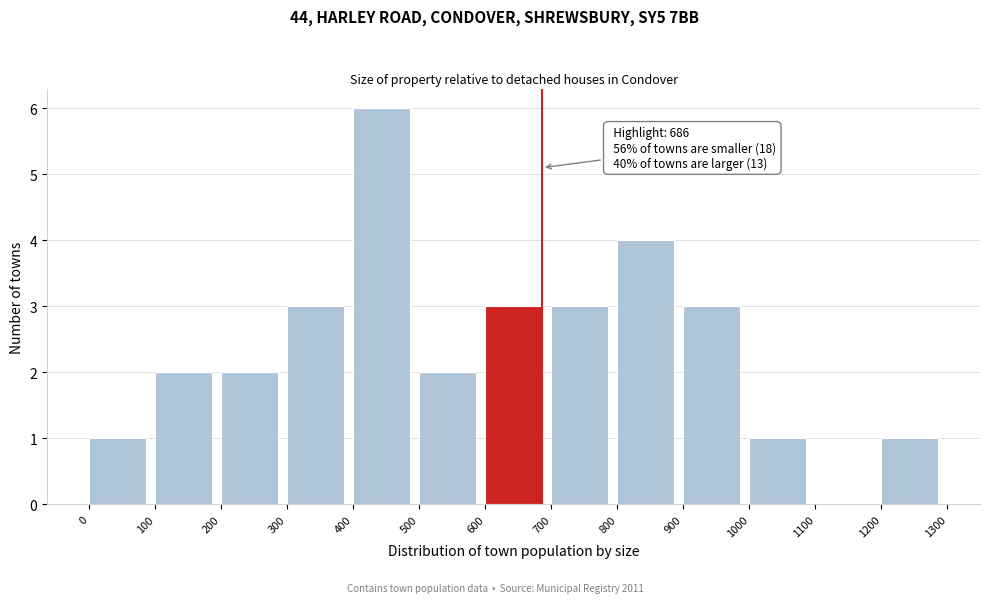

Which range on the x-axis has the tallest bar?

400 to 500